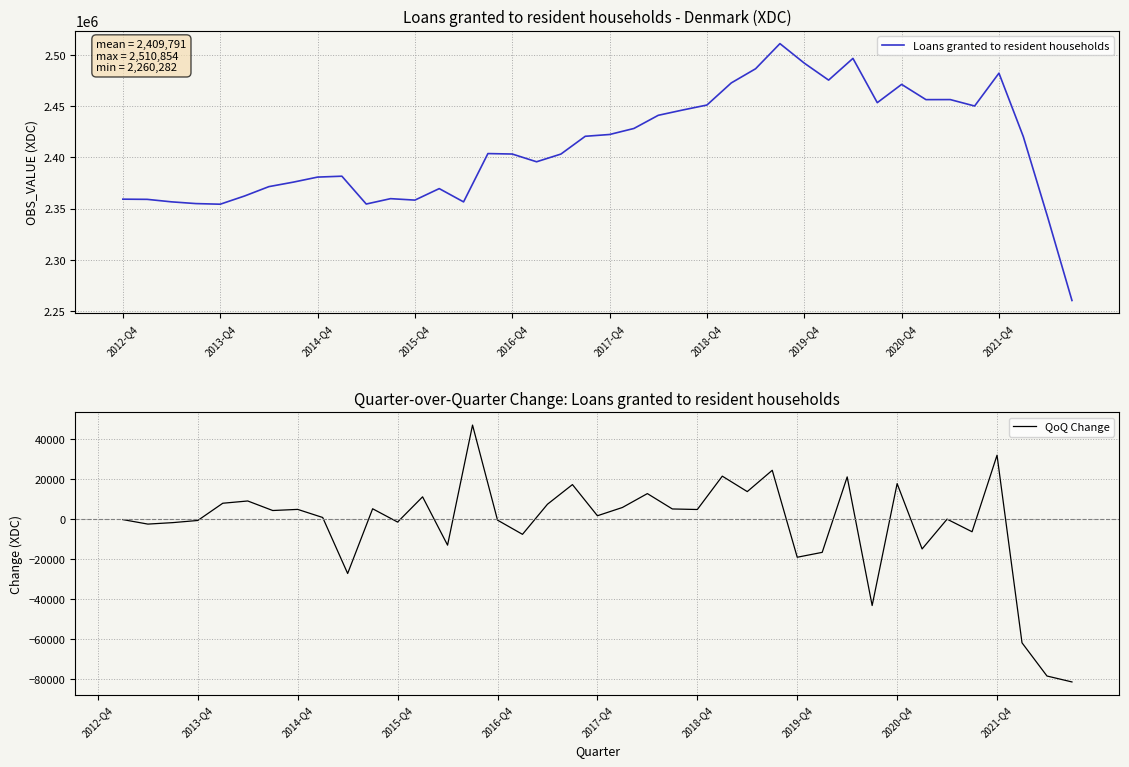

What is the difference between the maximum and minimum values?

250572